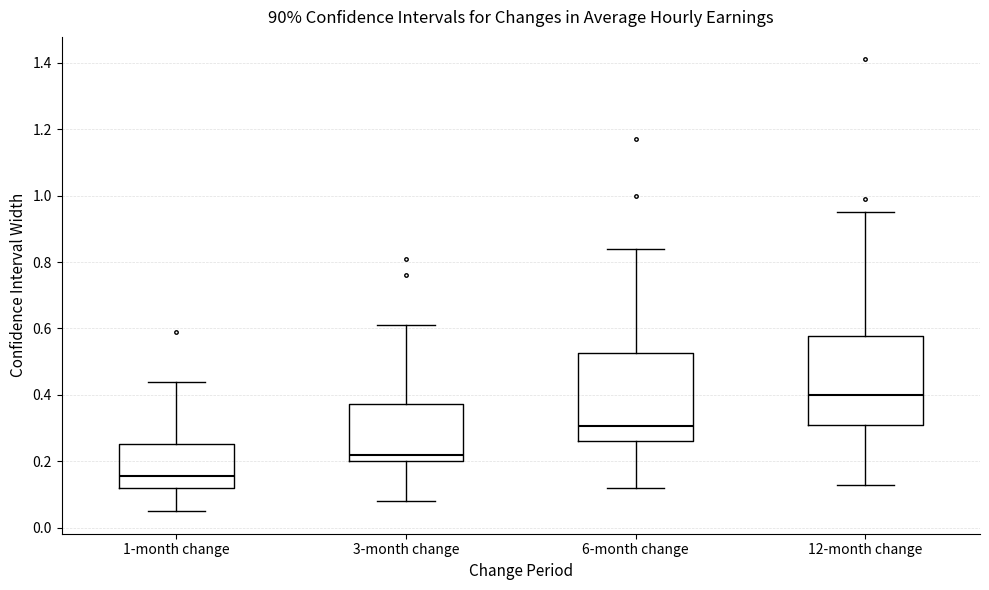

Which box has the lowest median line?

1-month change